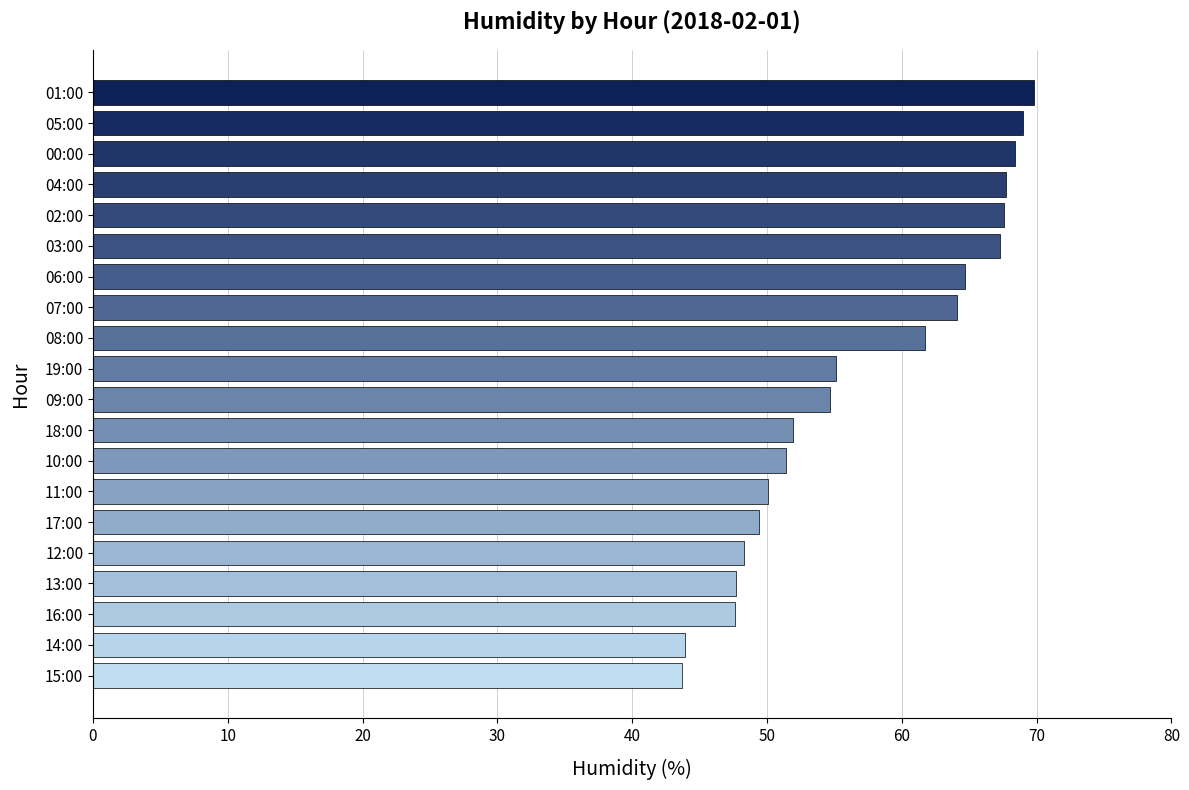

Approximately how many times larger is the value at 07:00 compared to 00:00?

0.9